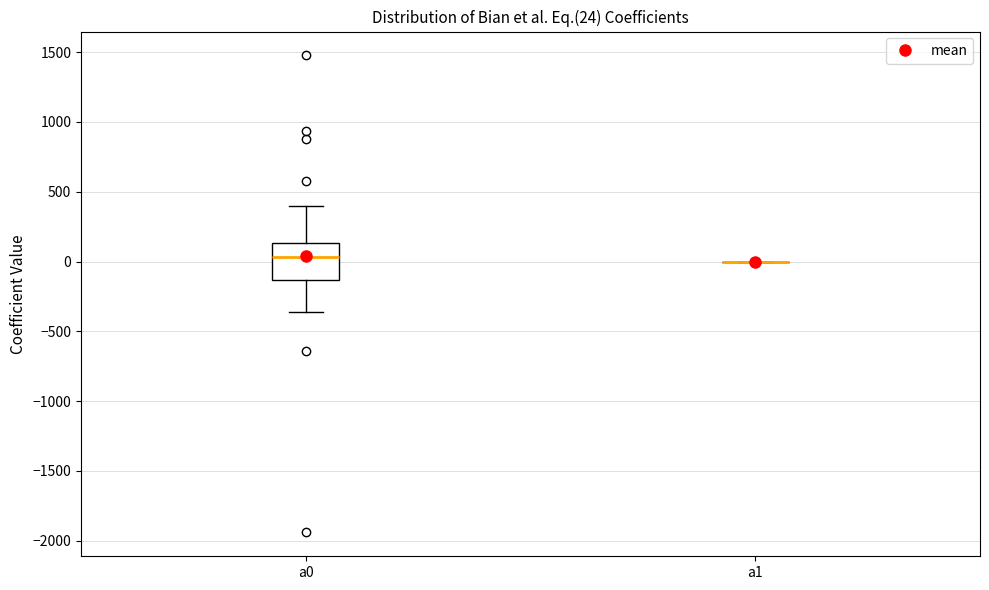

Which box is the tallest, from its lower edge to its upper edge?

a0